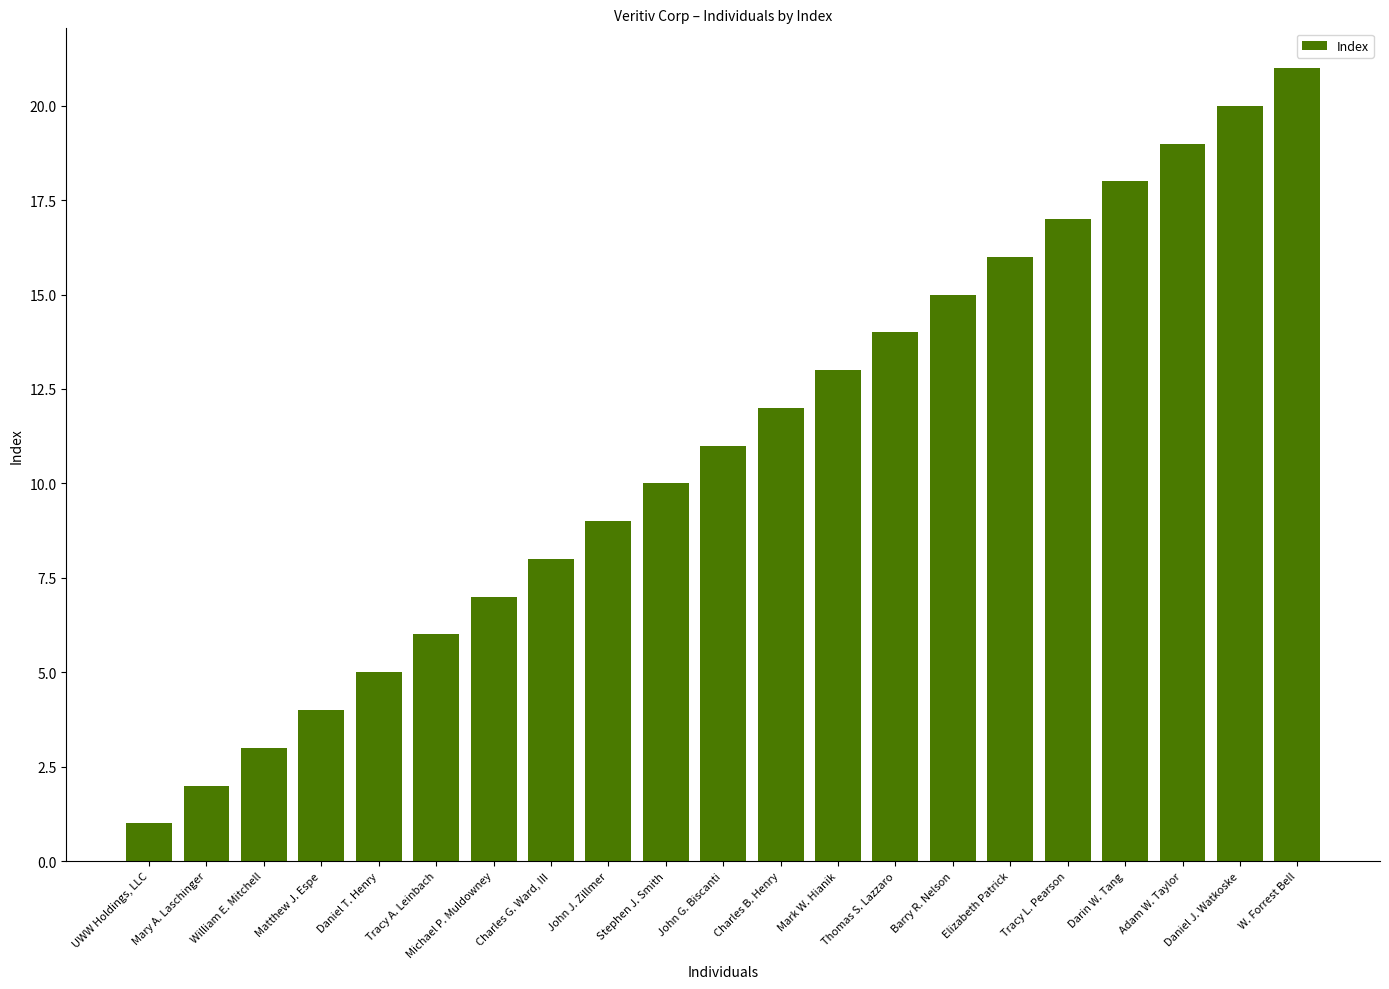

What is the minimum value shown in the chart?

1